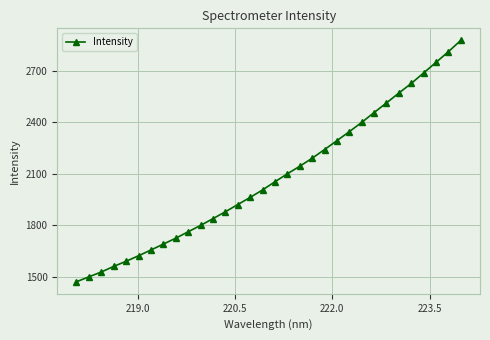

How many data points does each series have?

32